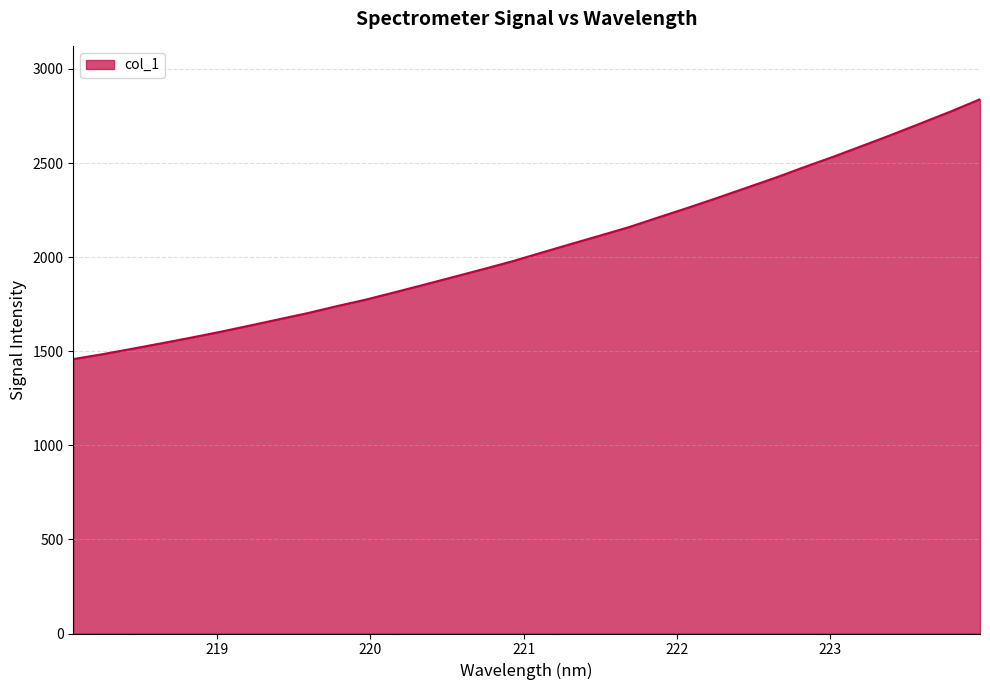

What is the difference between the maximum and minimum values?

1380.7